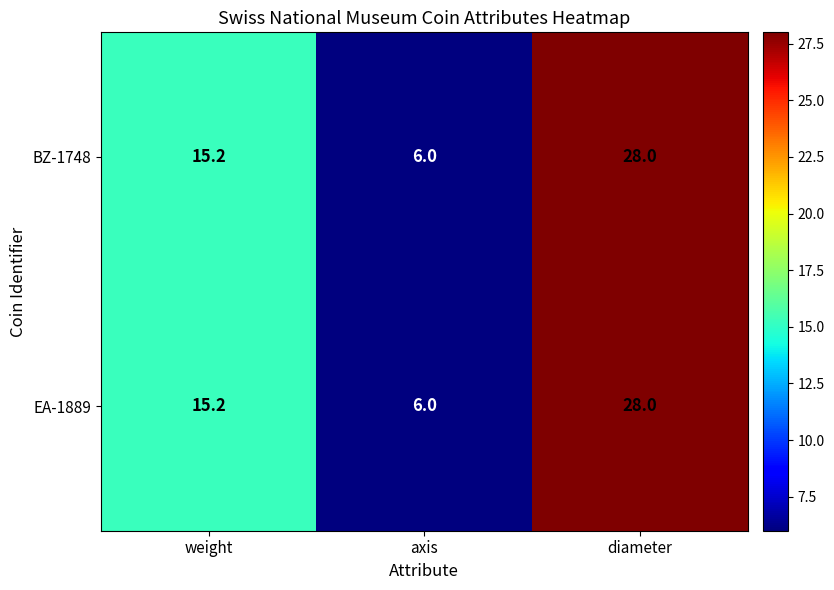

Reading left to right, transcribe all the data shown in this chart.

BZ-1748: 15.2	6.0	28.0
EA-1889: 15.2	6.0	28.0